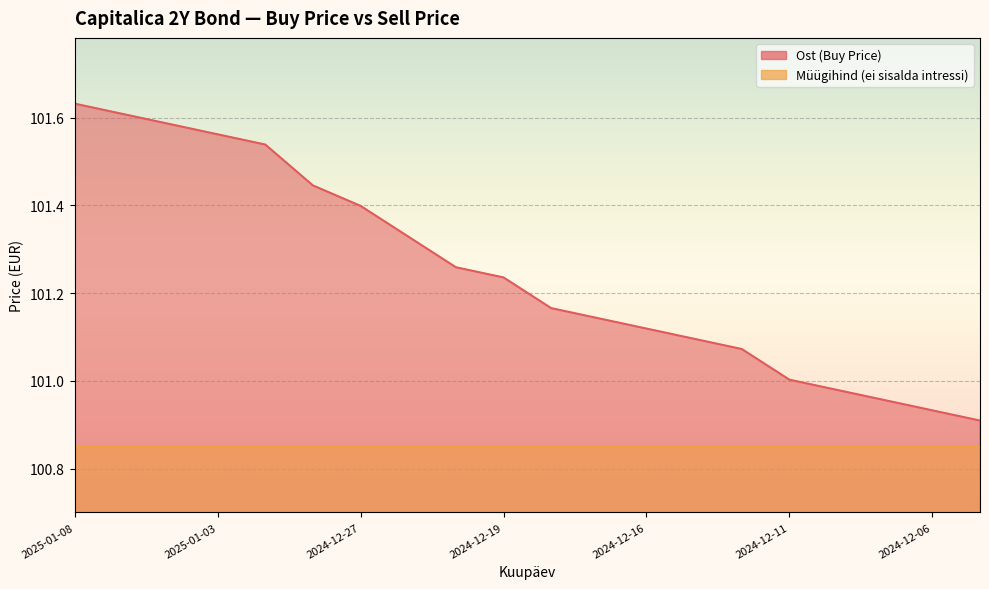

Does the chart display data point markers on the line(s)?

No